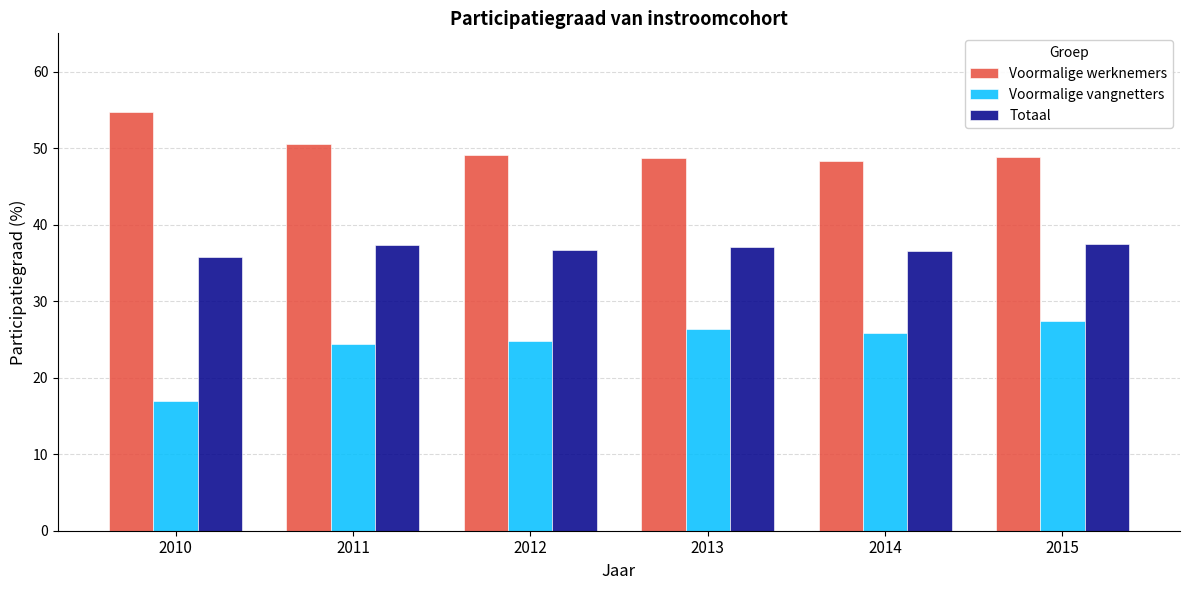

What is the sum of all Totaal values?

221.0